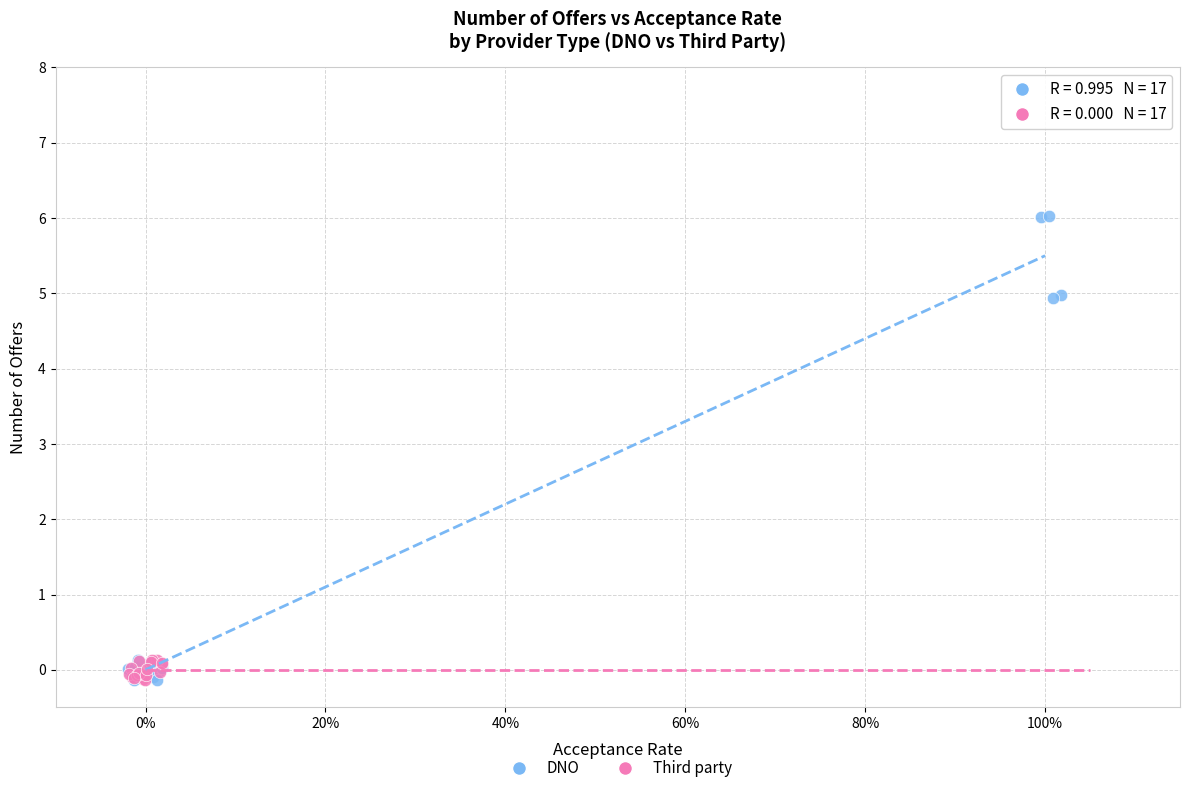

Which series has the largest Y range (max minus min)?

DNO